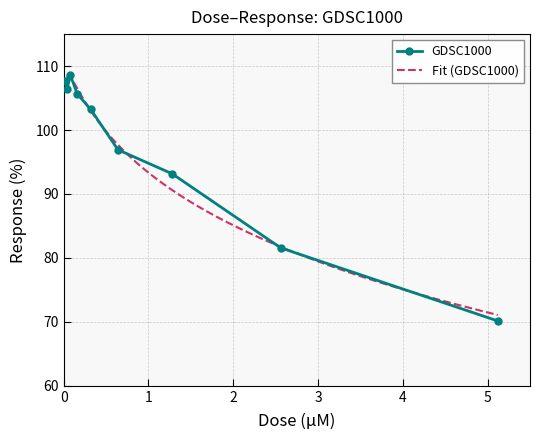

Which category has the lowest value across all series?

5.12